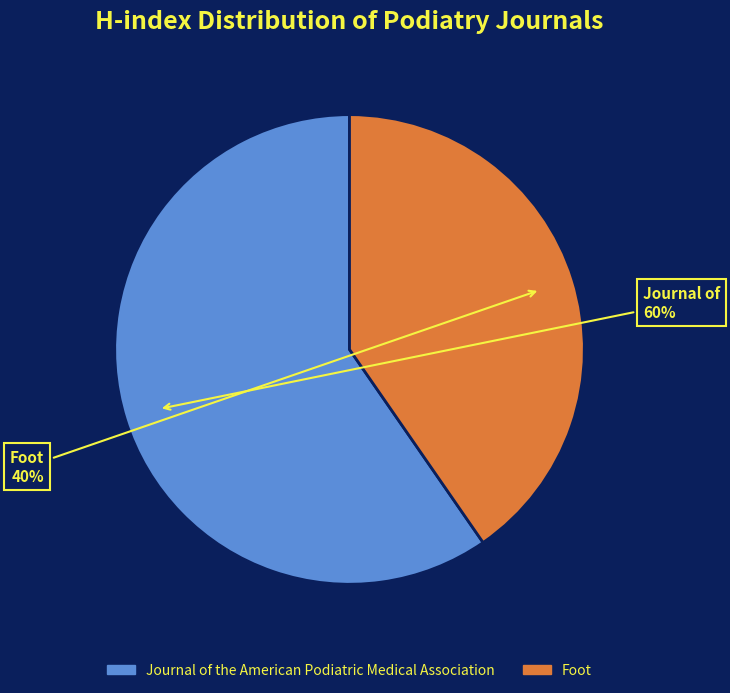

Does Journal of the American Podiatric Medical Association represent more than half of the total?

Yes